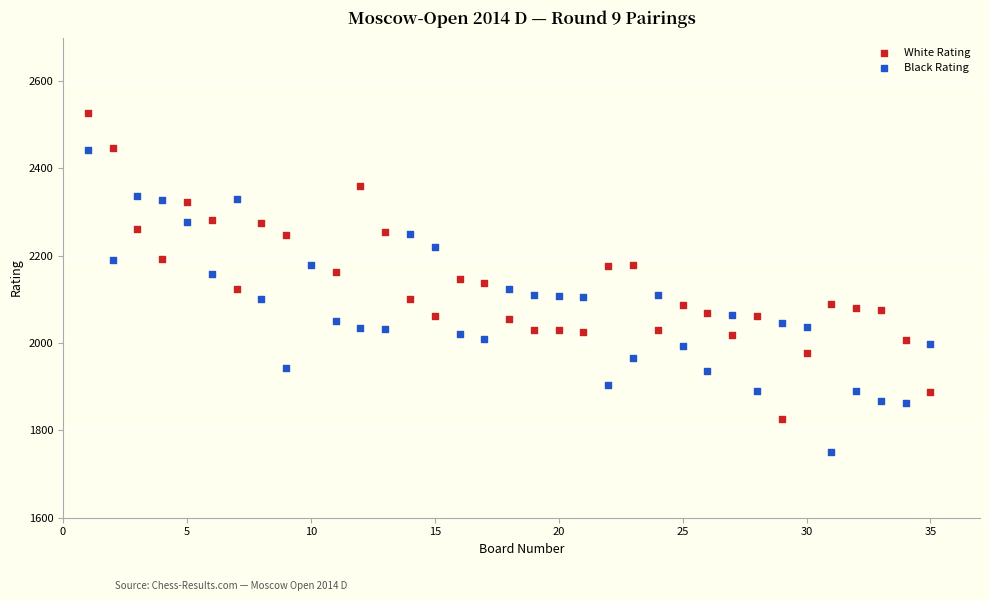

Which series reaches the minimum Y coordinate?

Black Rating